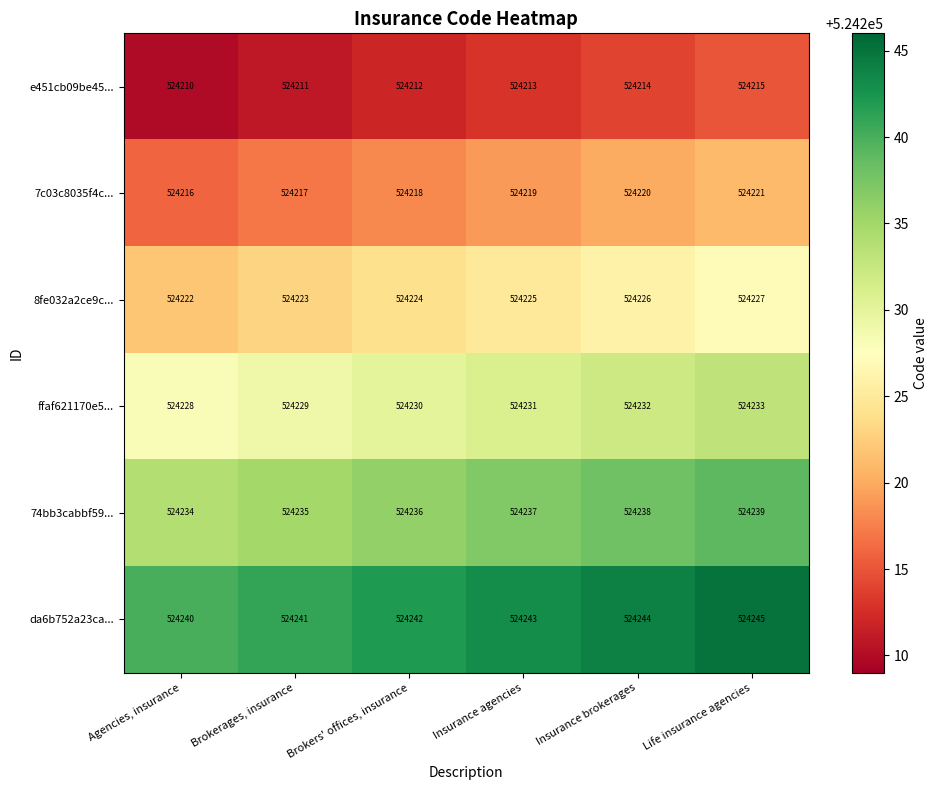

What is the difference between the maximum and minimum values in the ffaf621170e5... series?

5